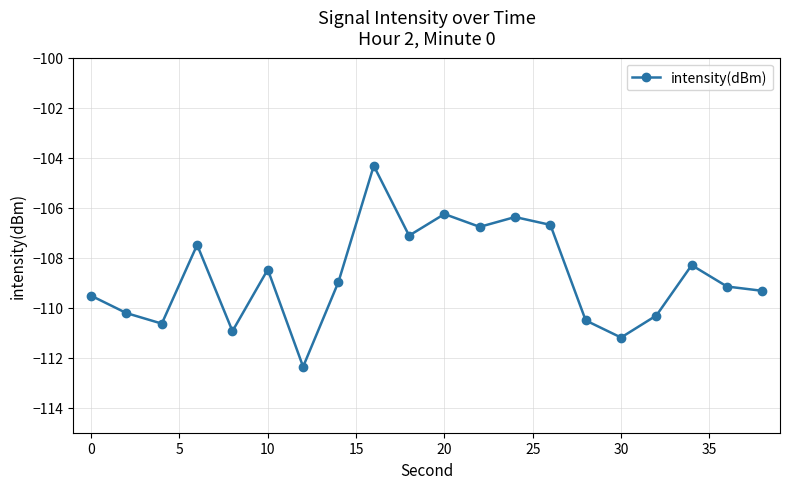

What is the value of the 13th point from the left?

-106.4